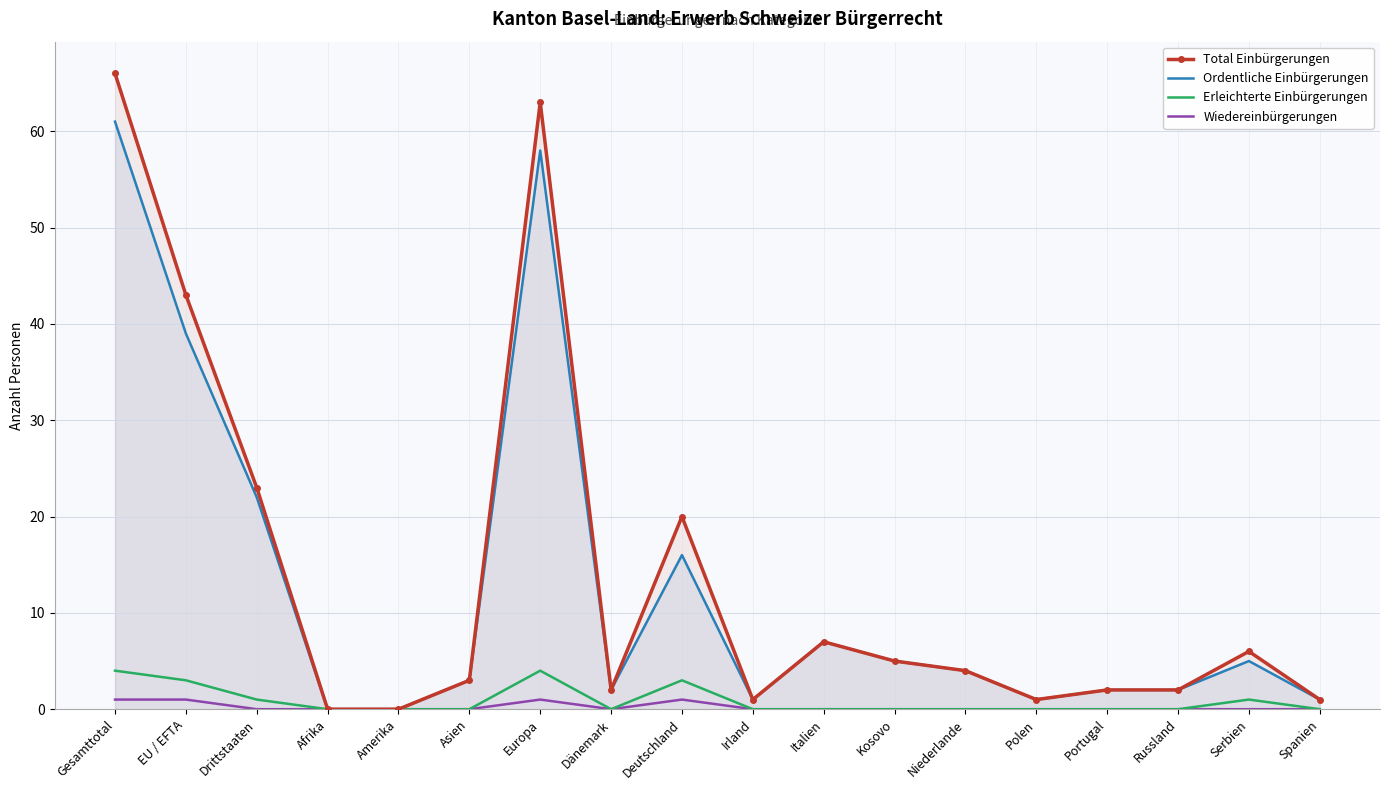

Between Kosovo and Serbien, which series saw the biggest shift?

Total Einbürgerungen